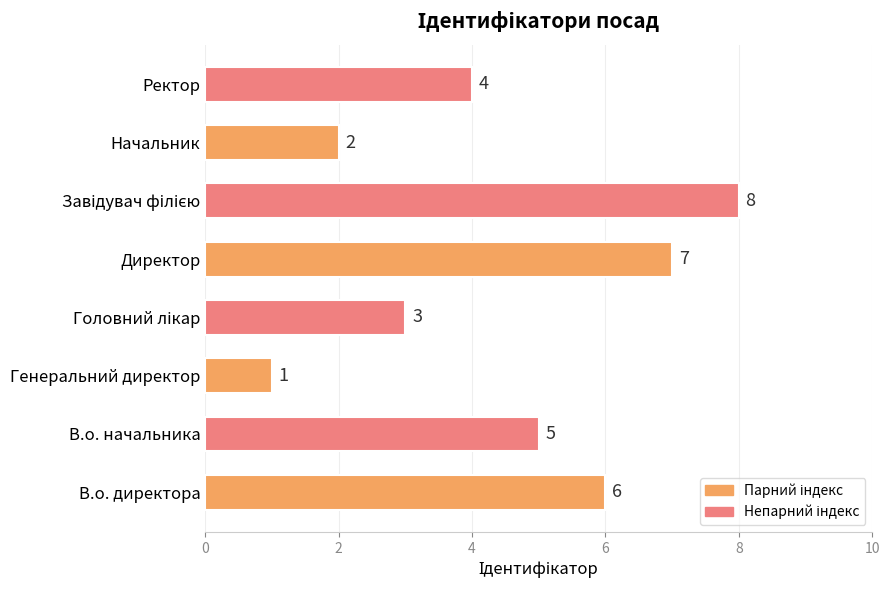

At which label is the value closest to 4?

Ректор